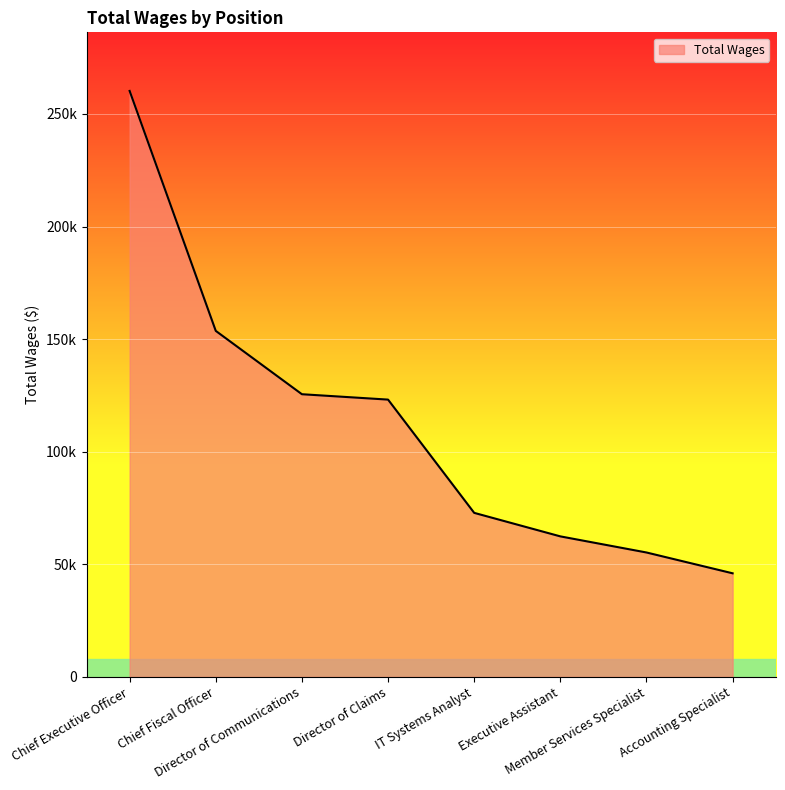

Does the chart display data point markers on the line(s)?

No